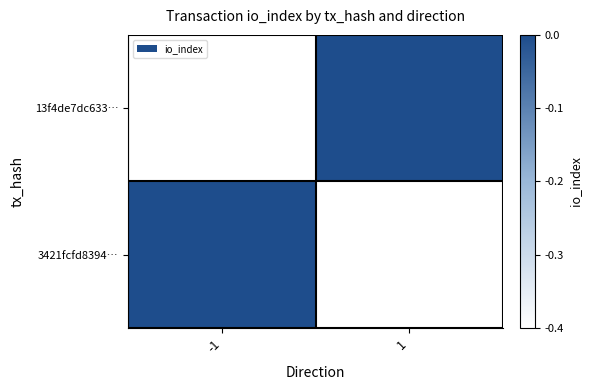

Reading left to right, what are all the values shown in this chart?

13f4de7dc633…: -1=-0.4	1=-0.0
3421fcfd8394…: -1=-0.0	1=-0.4